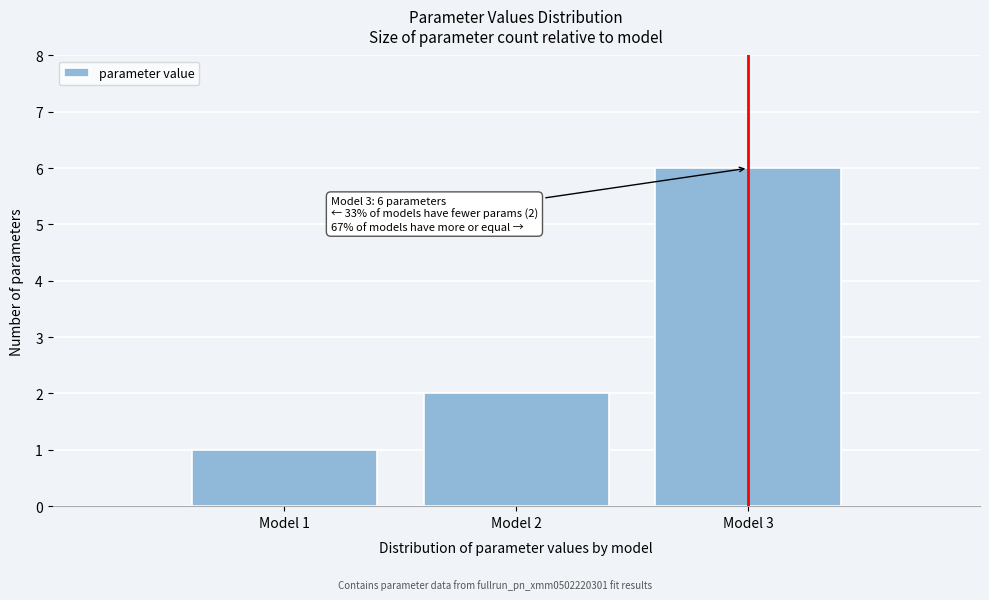

Over which range of the x-axis is the bar tallest?

2.5 to 3.5